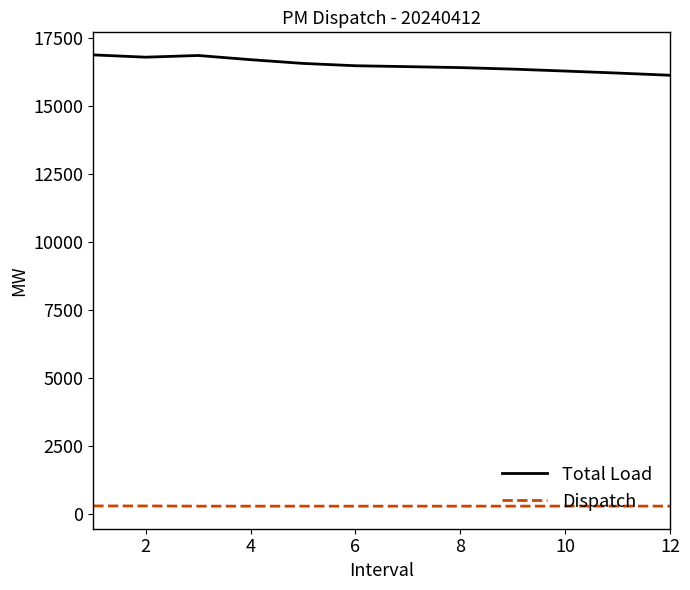

Is this an area chart (filled region under the line)?

No